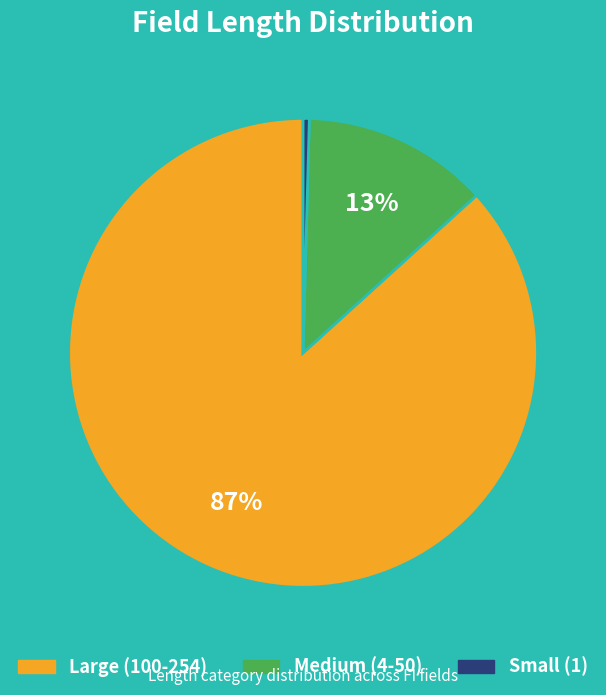

Count the number of slices in the pie.

3